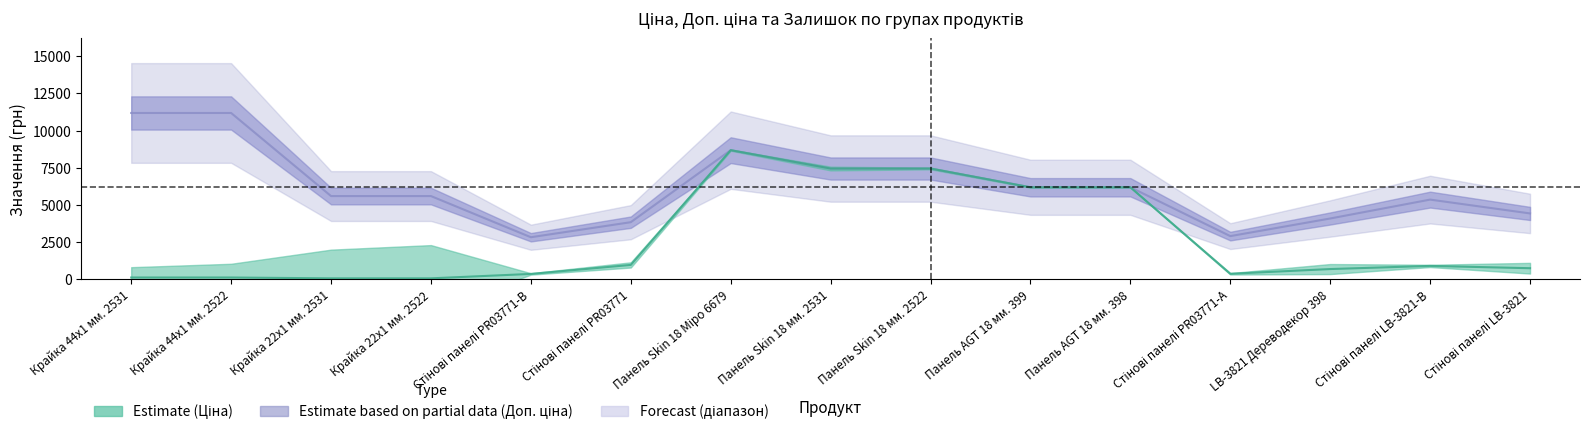

At which label is Доп. ціна closest to 7001?

Панель Skin 18 мм. 2531